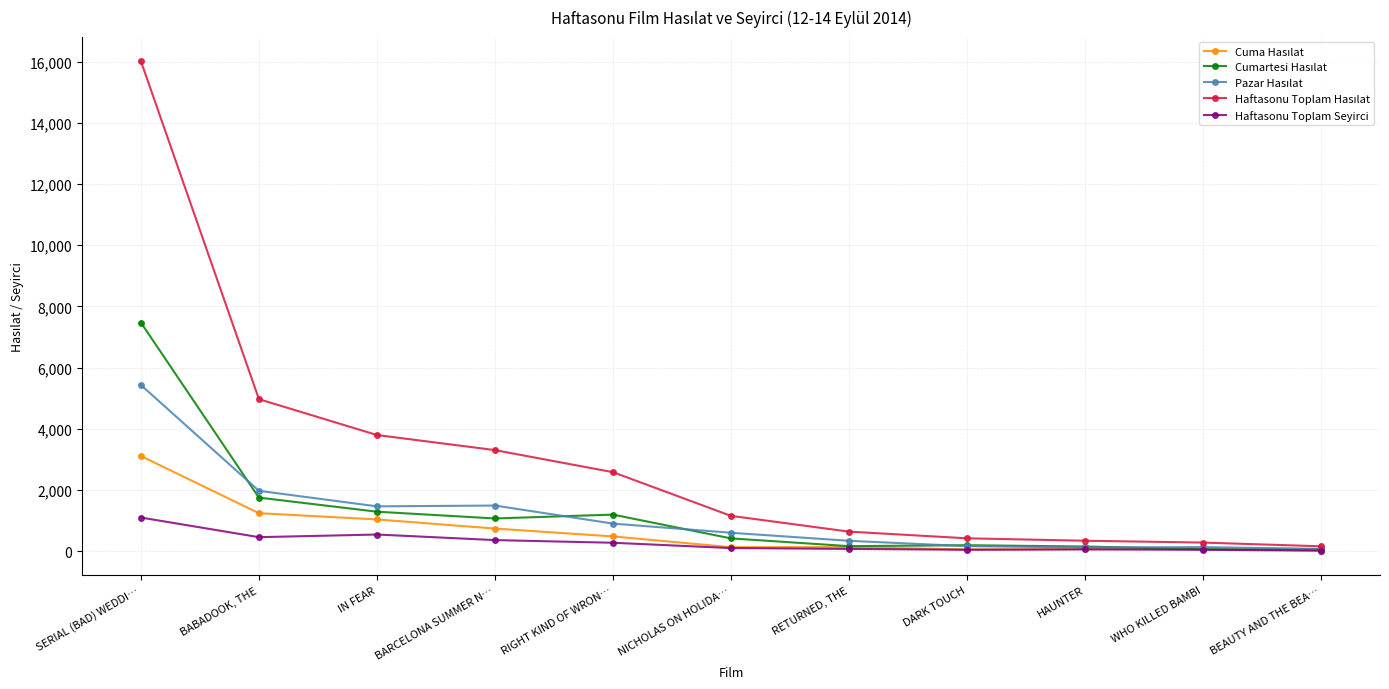

In Haftasonu Toplam Seyirci, how many points are lower than both neighbors (excluding endpoints)?

2